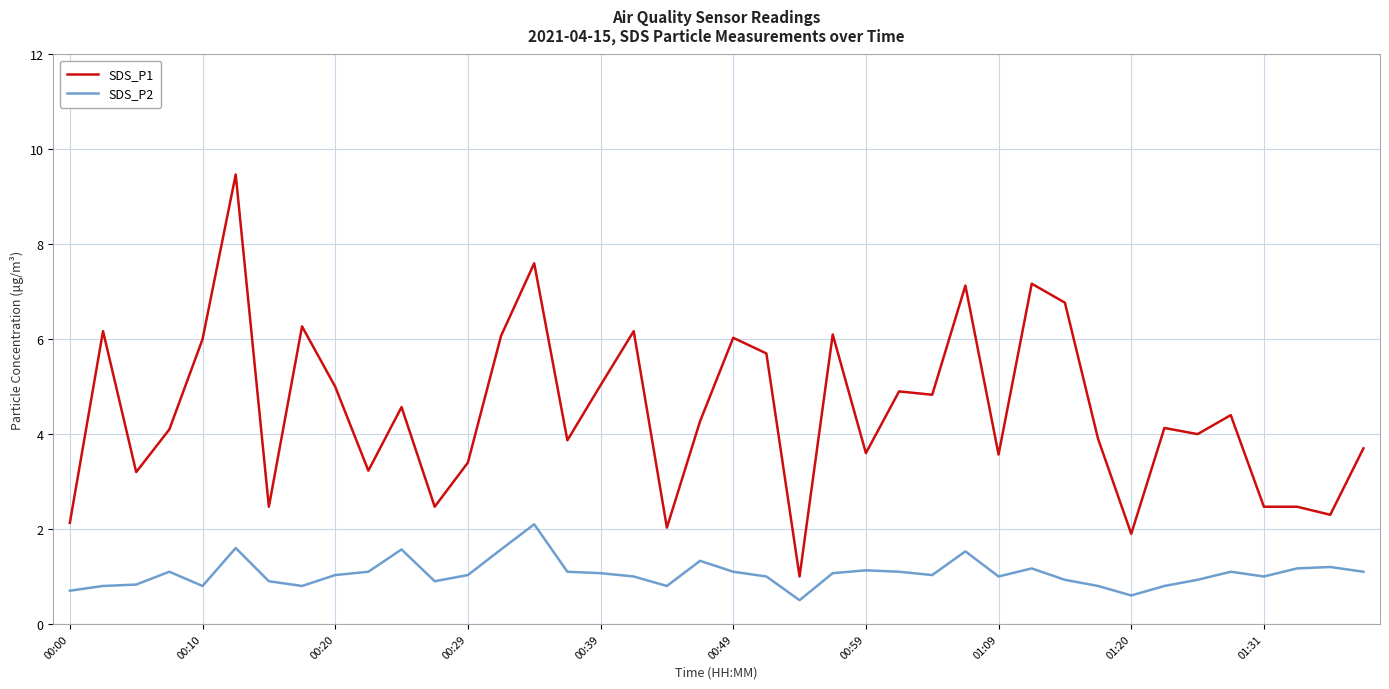

Which series has the widest spread of values?

SDS_P1